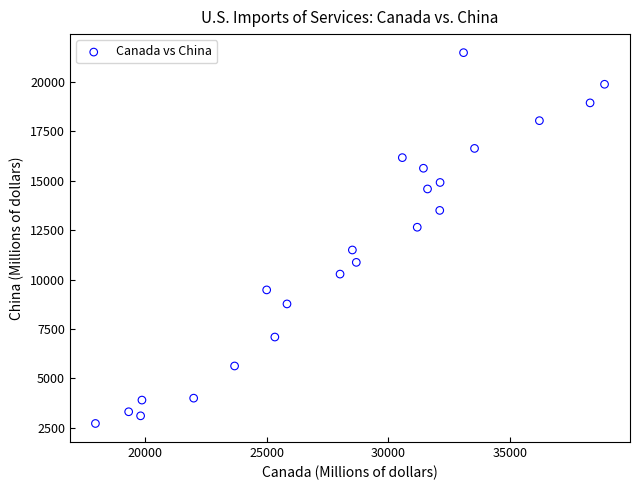

What is the range of X values (max minus min)?

20954